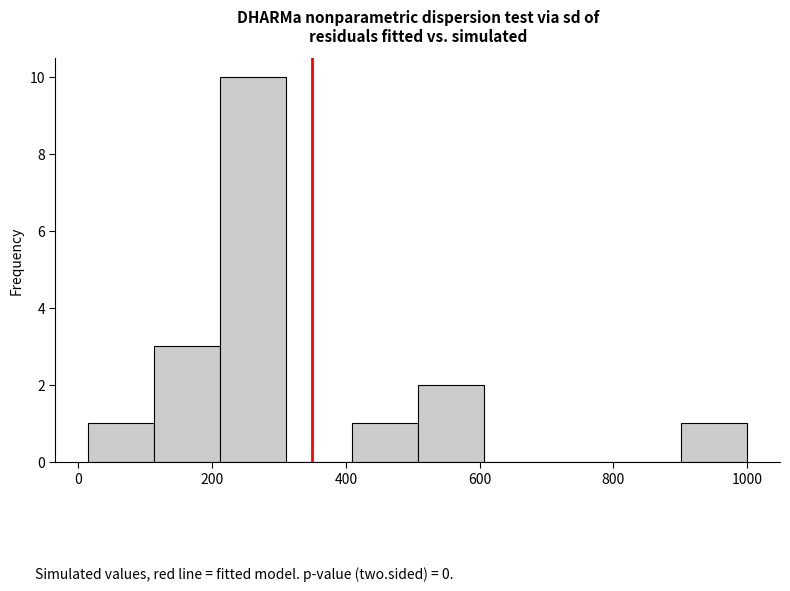

Reading left to right, transcribe this chart: for each bar, give the range it covers on the x-axis and its height. Neither the bar edges nor the heights are printed on the chart, so give them approximately, as read against the axes.

20 to 120: 1
120 to 220: 3
220 to 320: 10
320 to 400: 0
400 to 500: 1
500 to 600: 2
600 to 700: 0
700 to 800: 0
800 to 900: 0
900 to 1000: 1